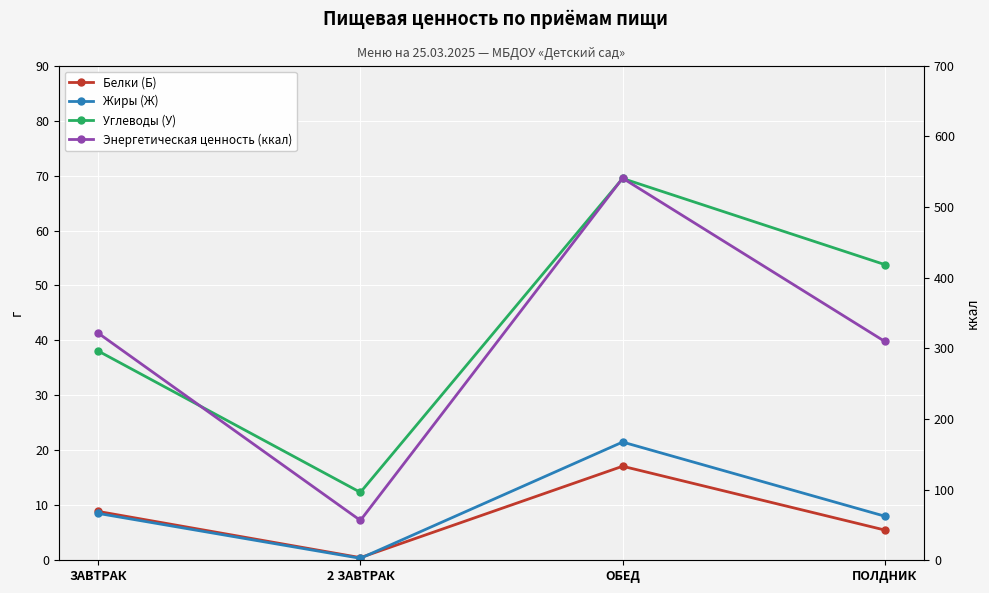

What is the label of the 4th point from the left?

ПОЛДНИК